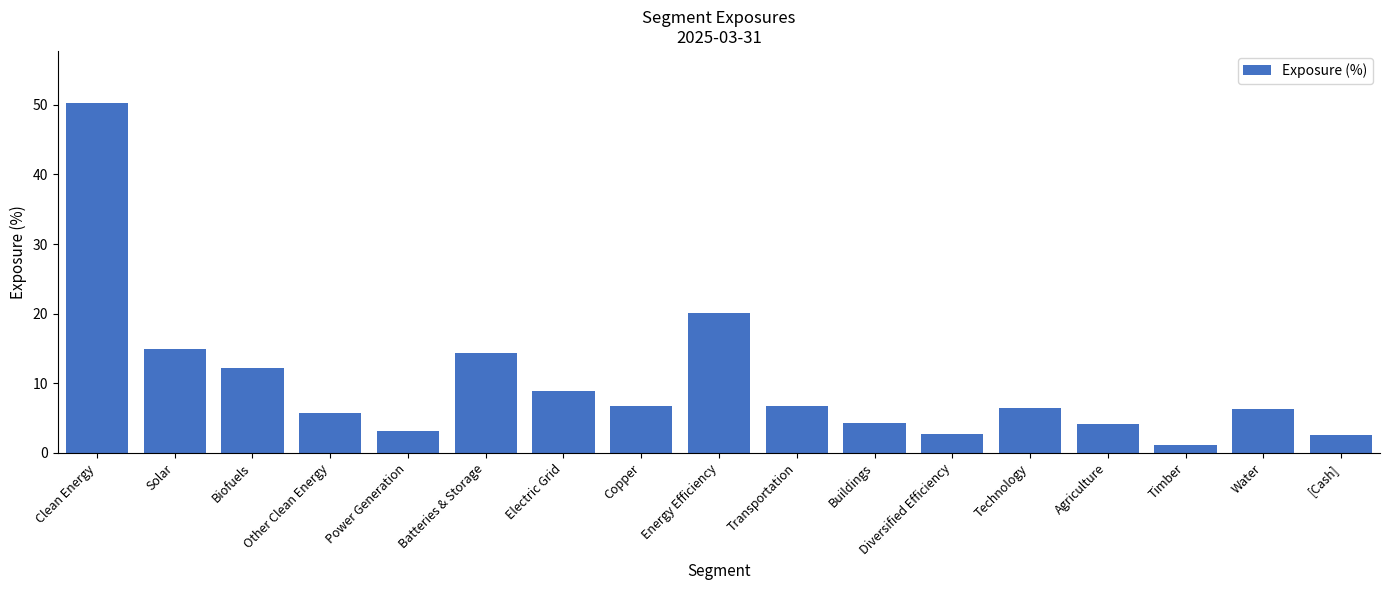

What is the smallest value displayed?

1.1